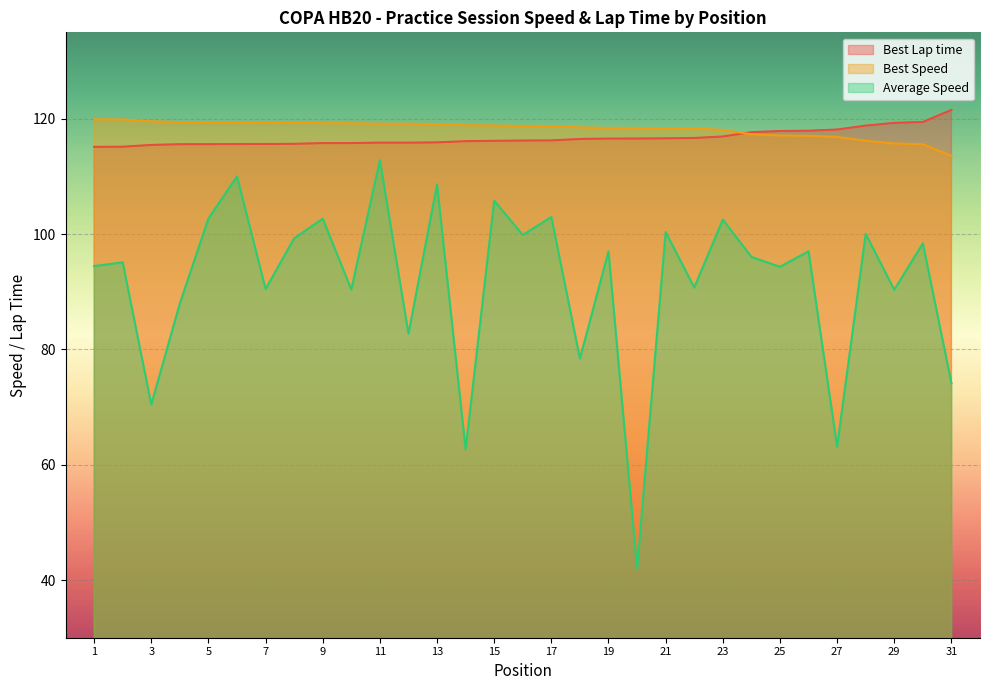

At which category does the chart reach its peak across all series?

31